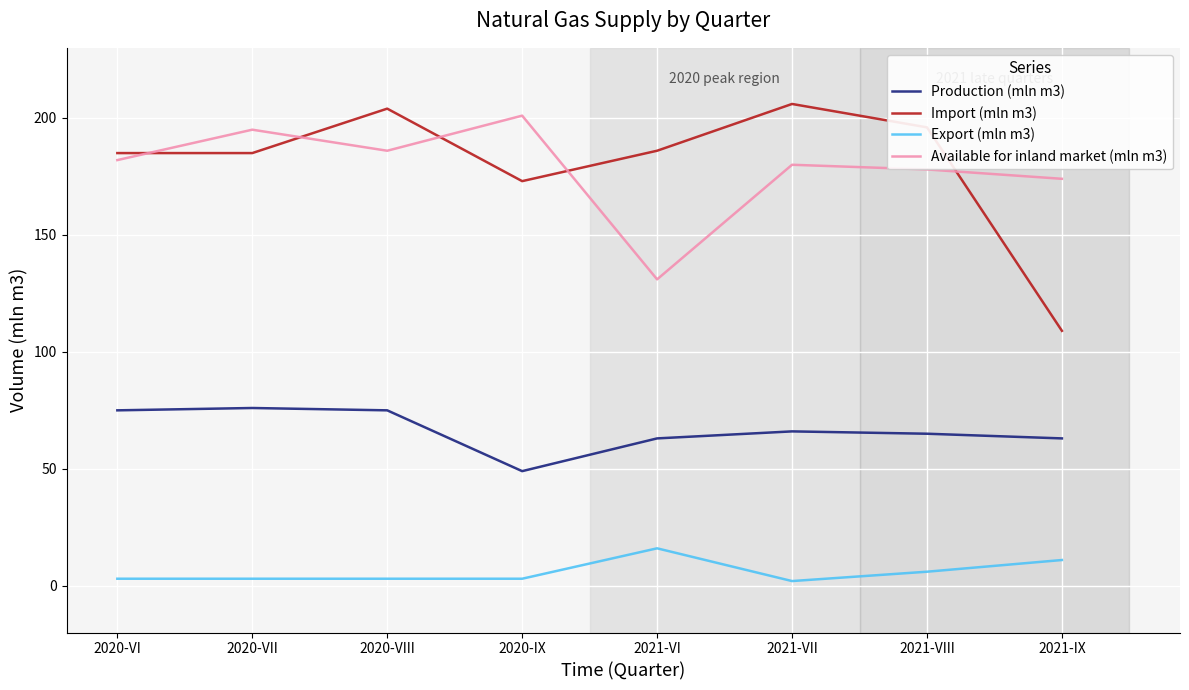

What is the minimum value shown in the chart?

2